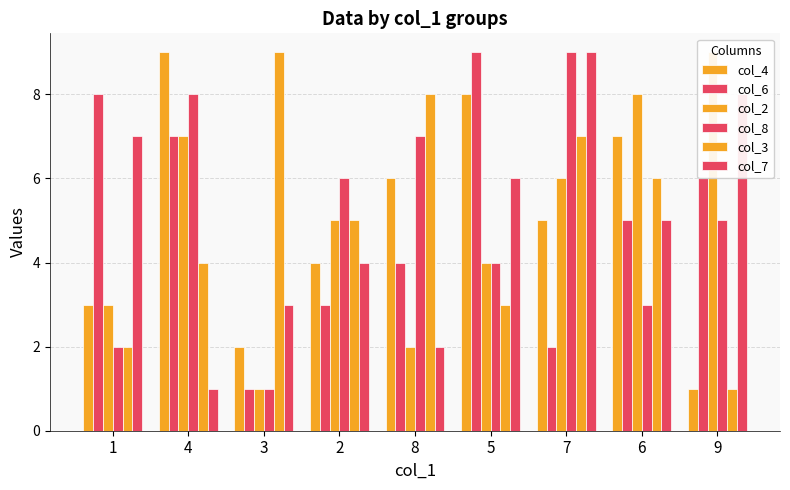

How many groups of bars are there?

9